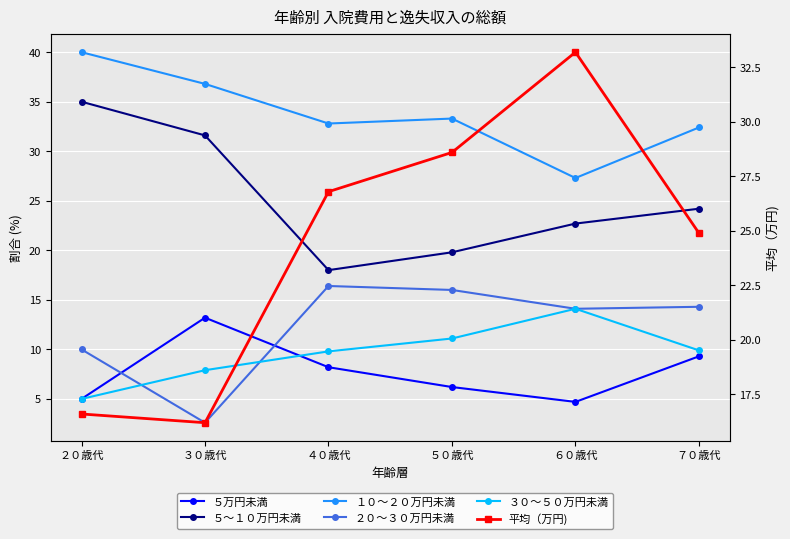

How many data points in ２０～３０万円未満 are above 14?

4